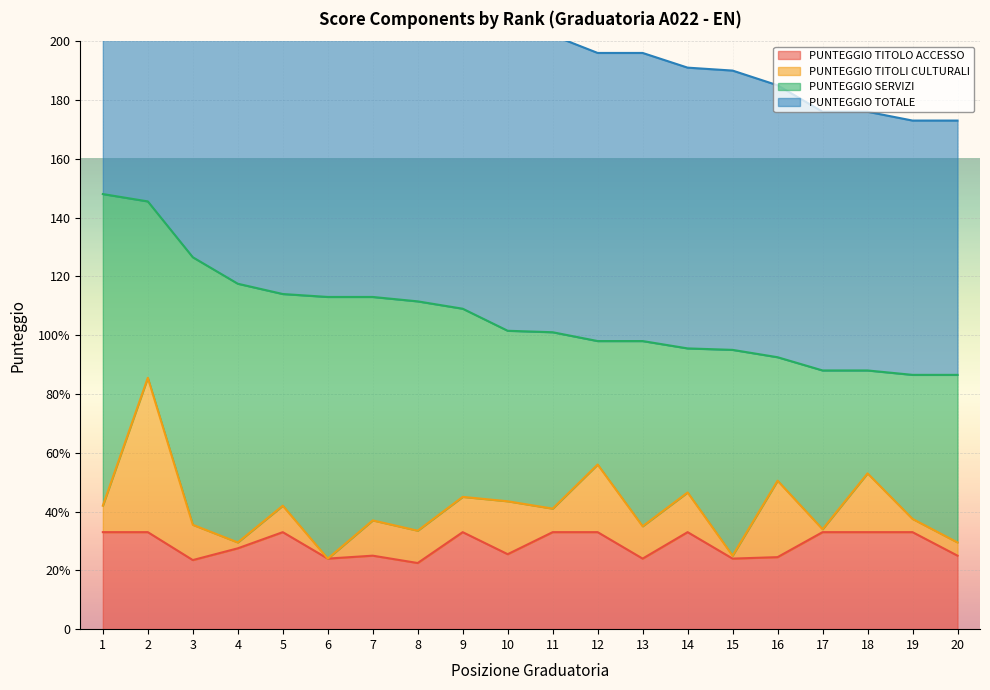

True or false: PUNTEGGIO TITOLO ACCESSO has a value of 47.1 at 5.

False